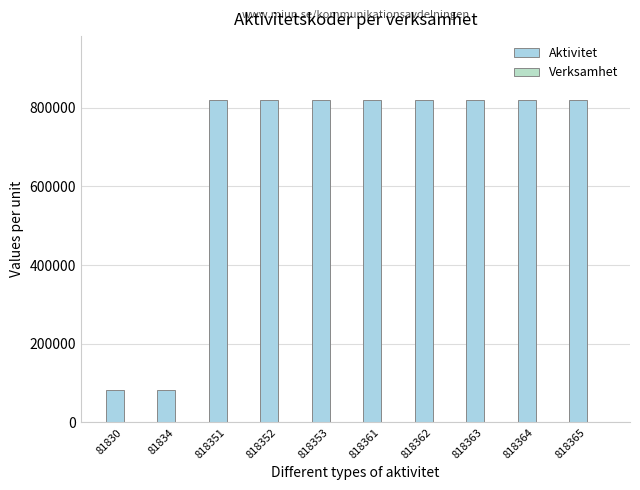

What is the difference between the highest and lowest values at 818362?

817552